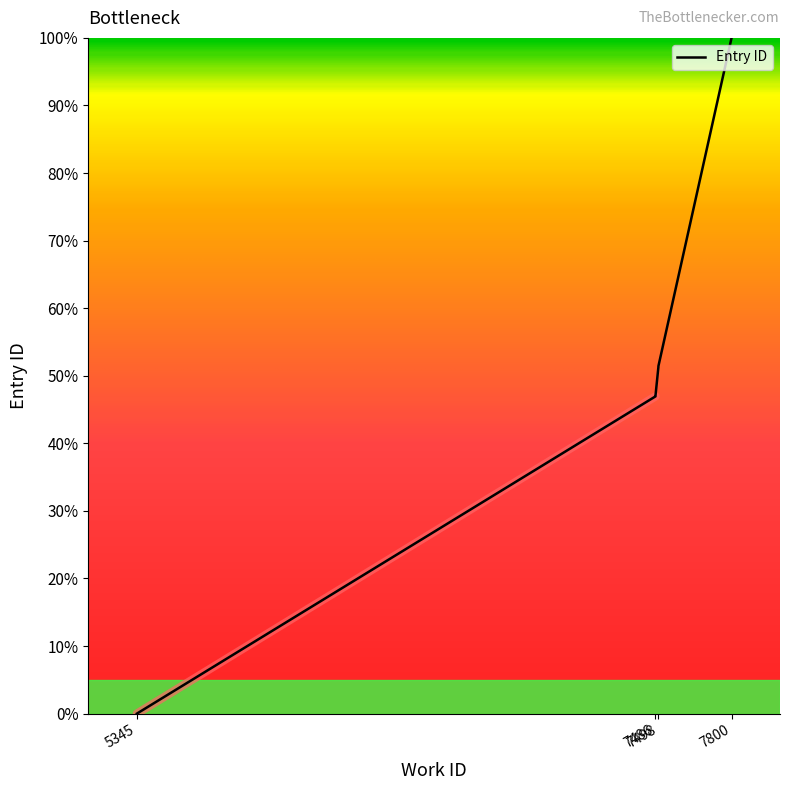

Reading right to left, transcribe all the data shown in this chart.

7800=100.0	7498=51.4	7498=51.4	7498=51.3	7486=47.1	7486=47.0	7486=47.0	7486=47.0	7486=46.9	5345=0.0